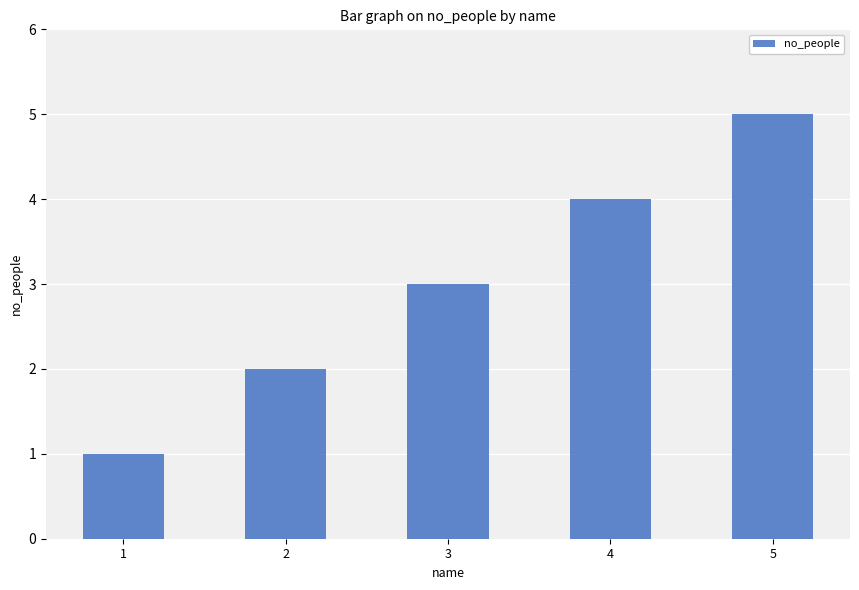

What value does the data have at 1?

1